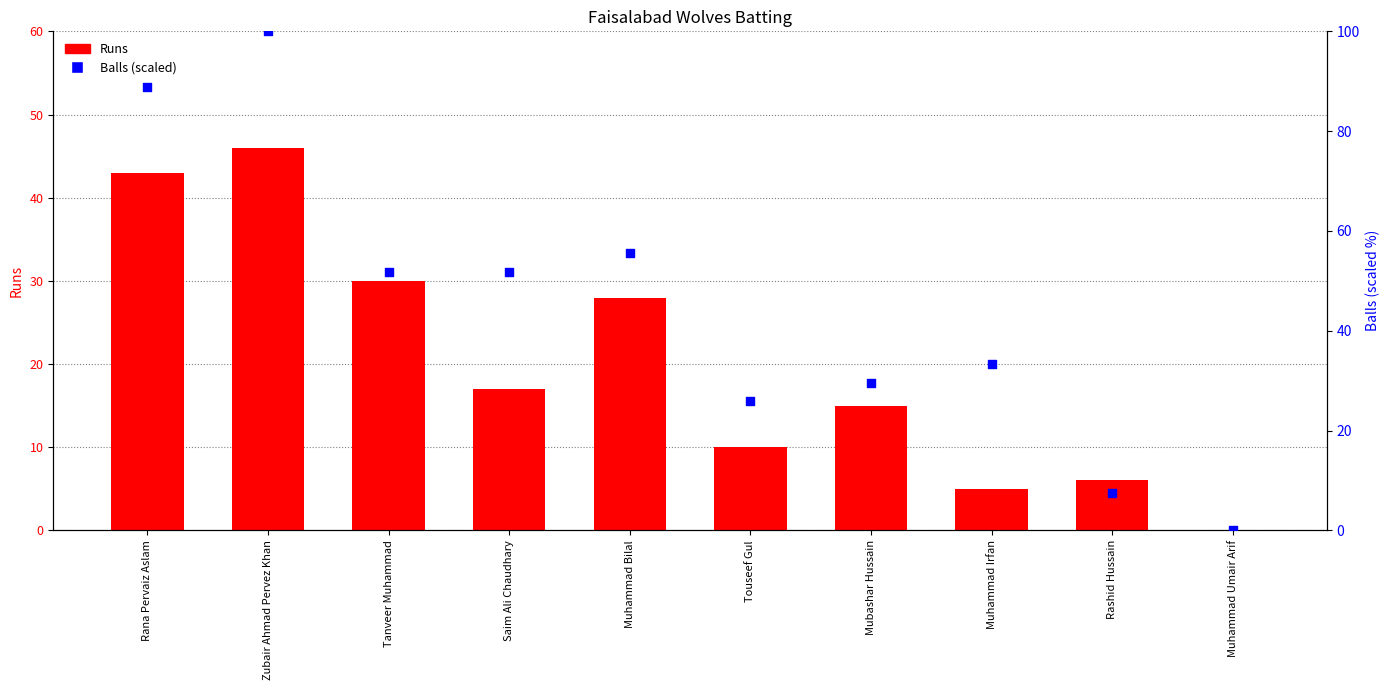

Which series has the widest spread of Y values?

Balls (scaled)